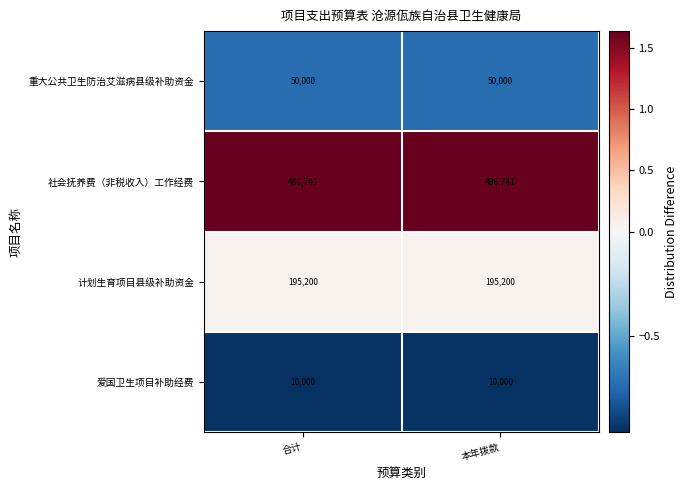

What is the average value of the 爱国卫生项目补助经费 series?

10000